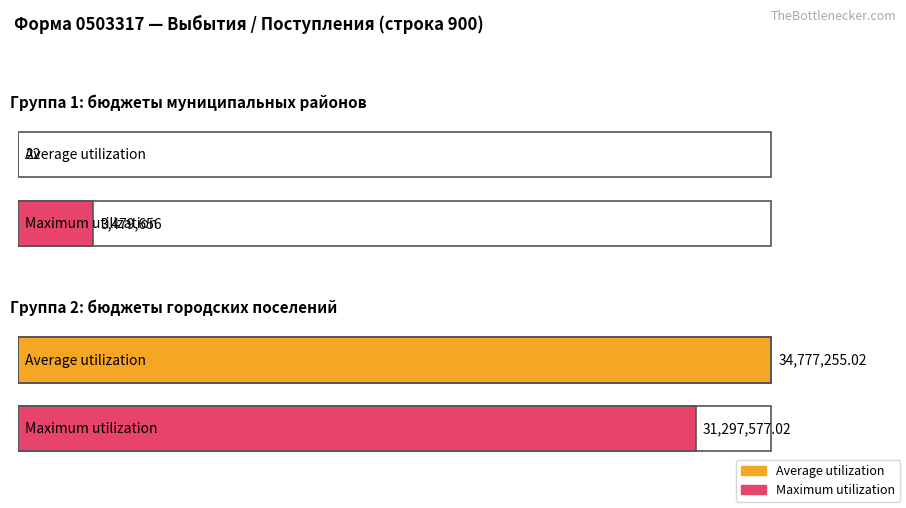

What is the difference between the Average utilization values at бюджеты муниципальных районов and бюджеты городских поселений?

34777233.0